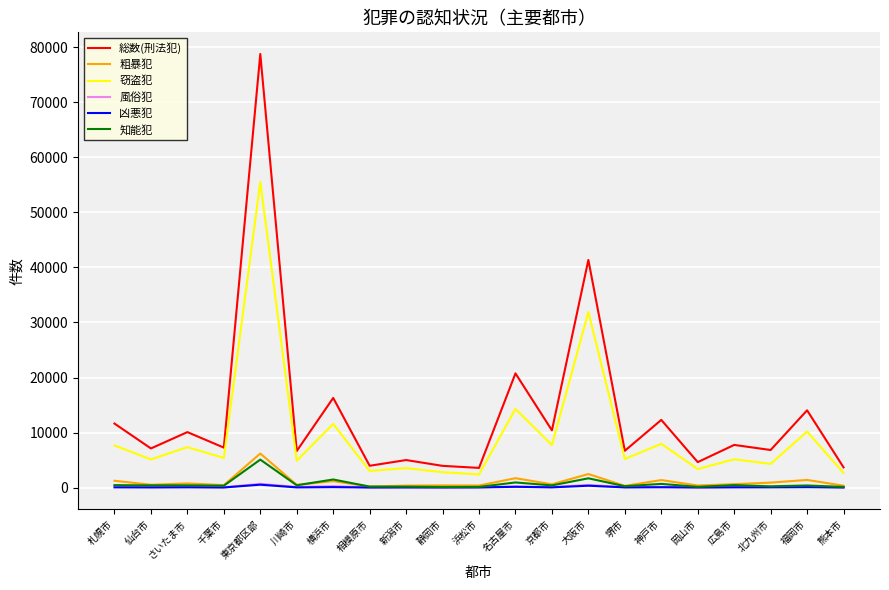

True or false: 総数(刑法犯) and 知能犯 cross at least once.

False